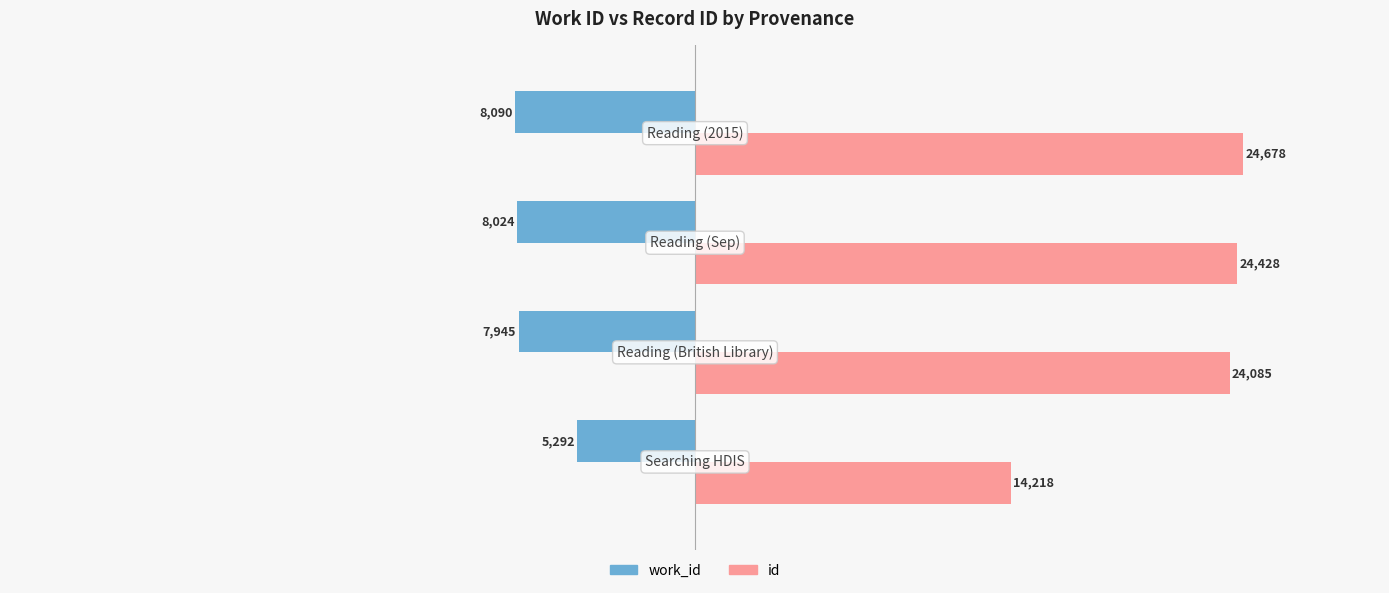

Which series has the widest spread of values?

id